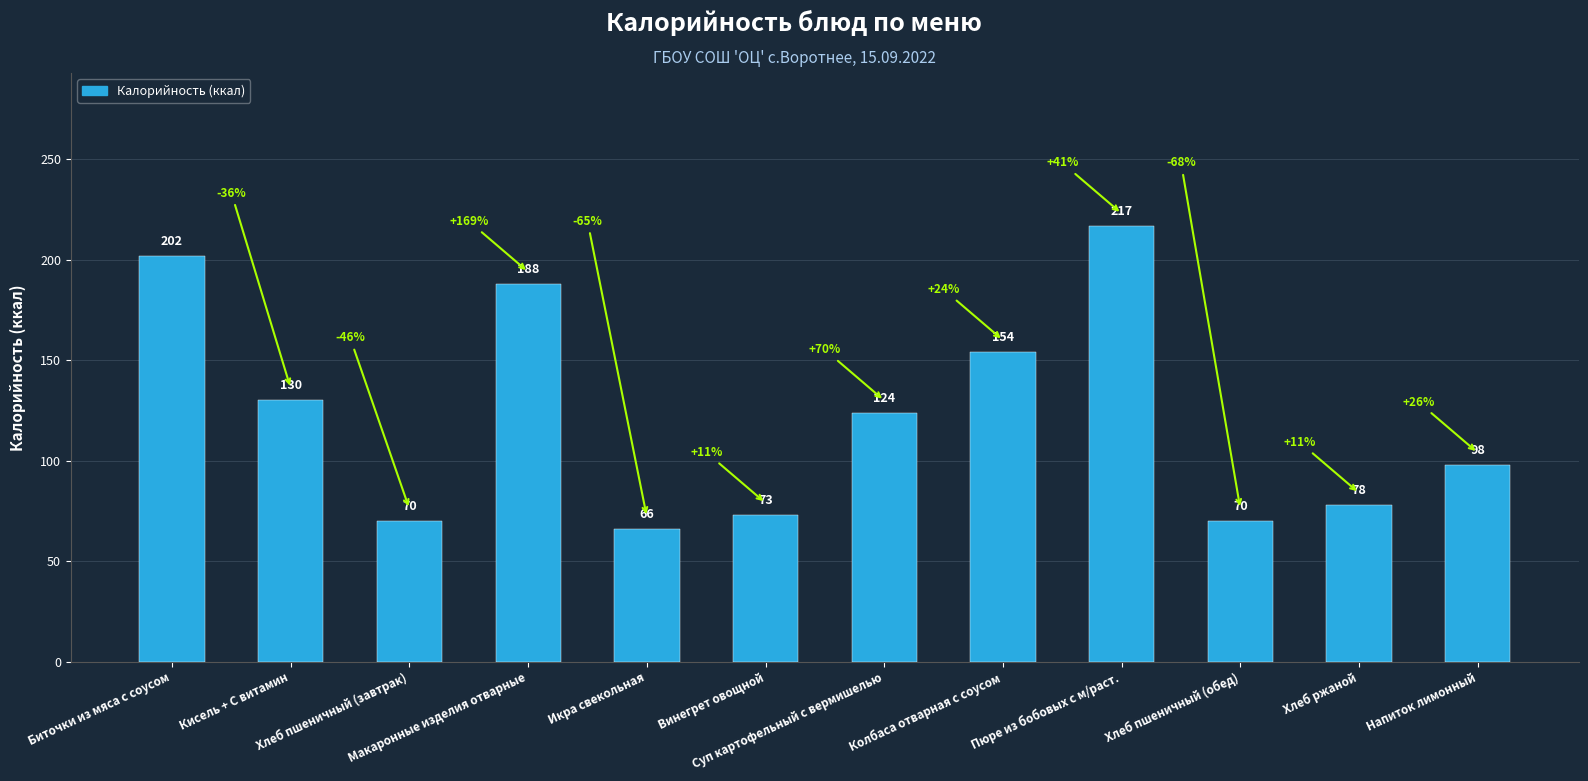

Is it true that the value at Макаронные изделия отварные is 188?

True